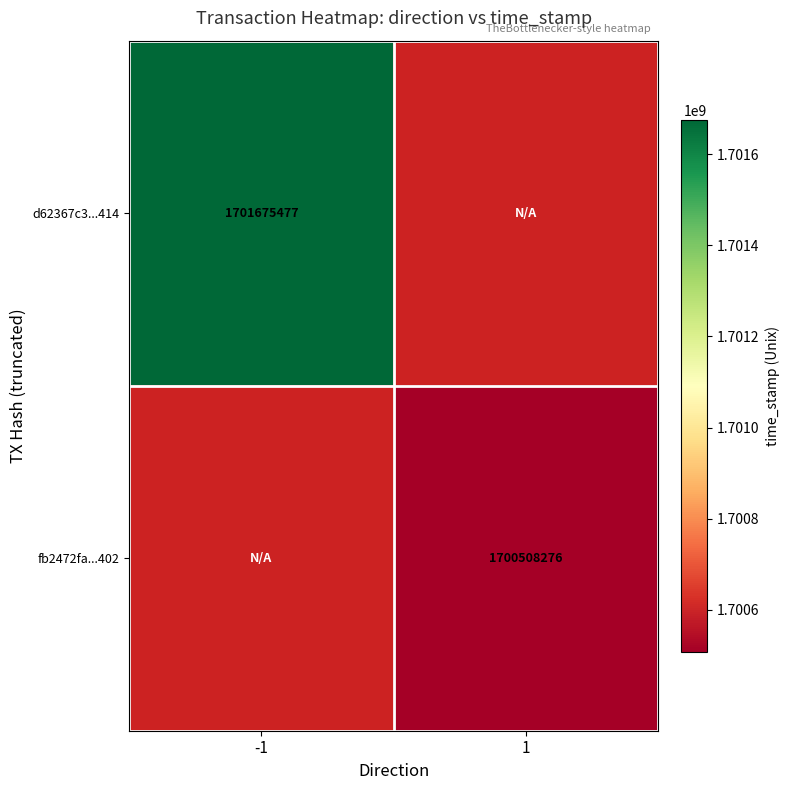

The value of d62367c3...414 at -1 is 448803724.1. True or false?

False